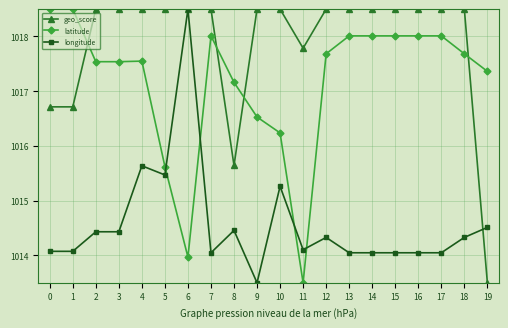

Is it true that geo_score equals 1521.5 at 5?

False